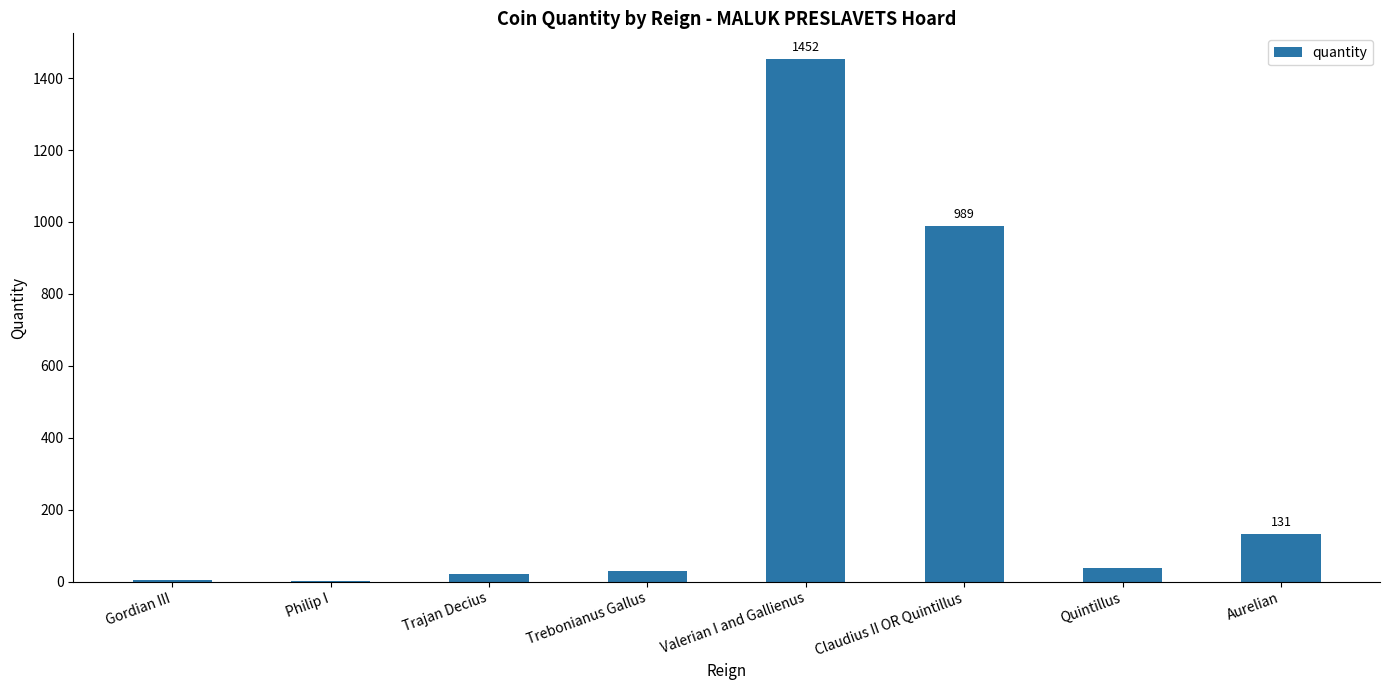

What is the sum of the values at Gordian III and Claudius II OR Quintillus?

992